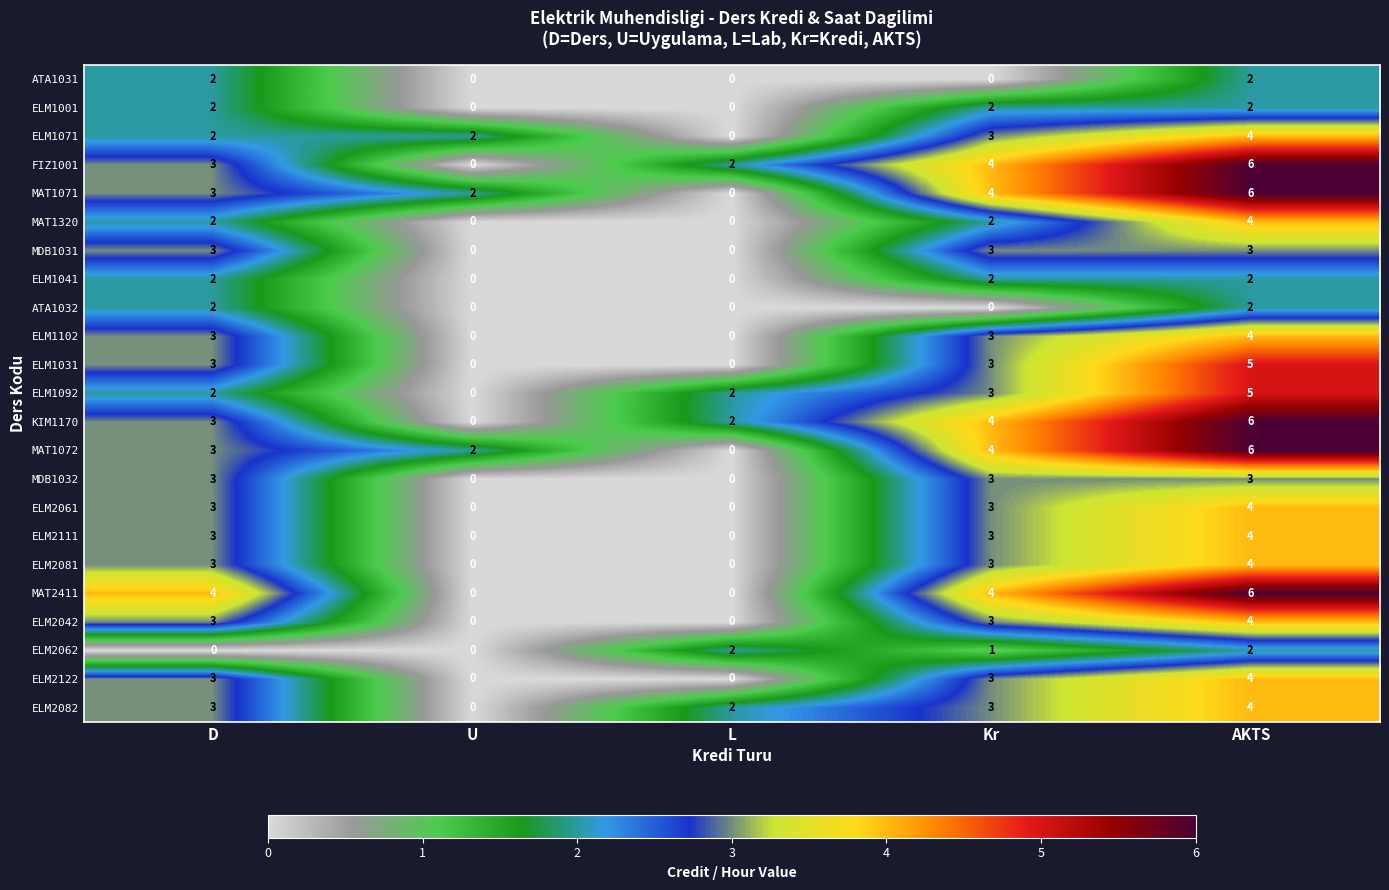

How many ATA1031 values are between 0 and 2?

5